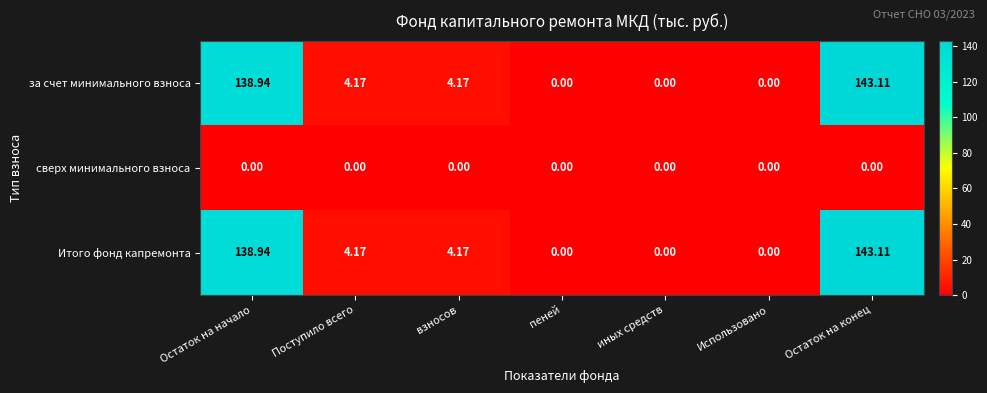

At how many categories does at least one series exceed 23?

2